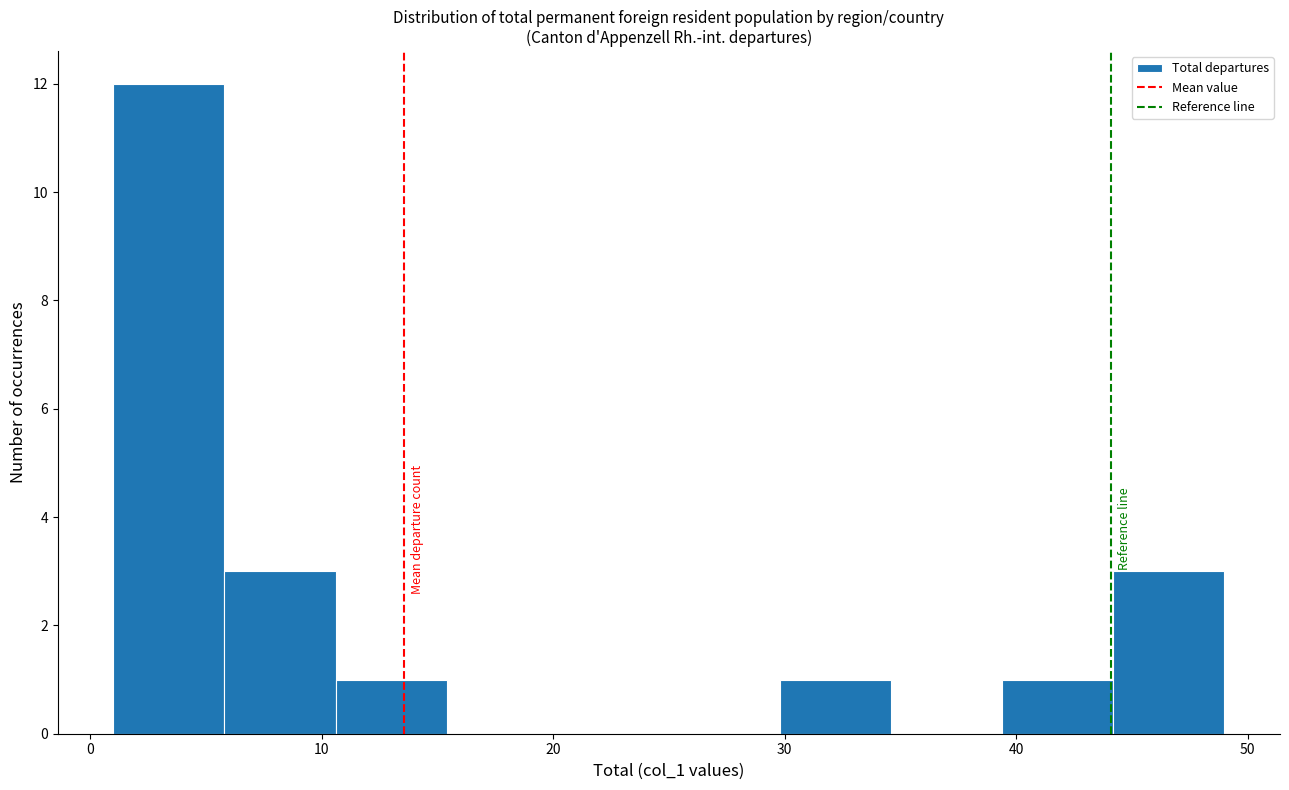

Over which range of the x-axis is the bar tallest?

1.0 to 5.8